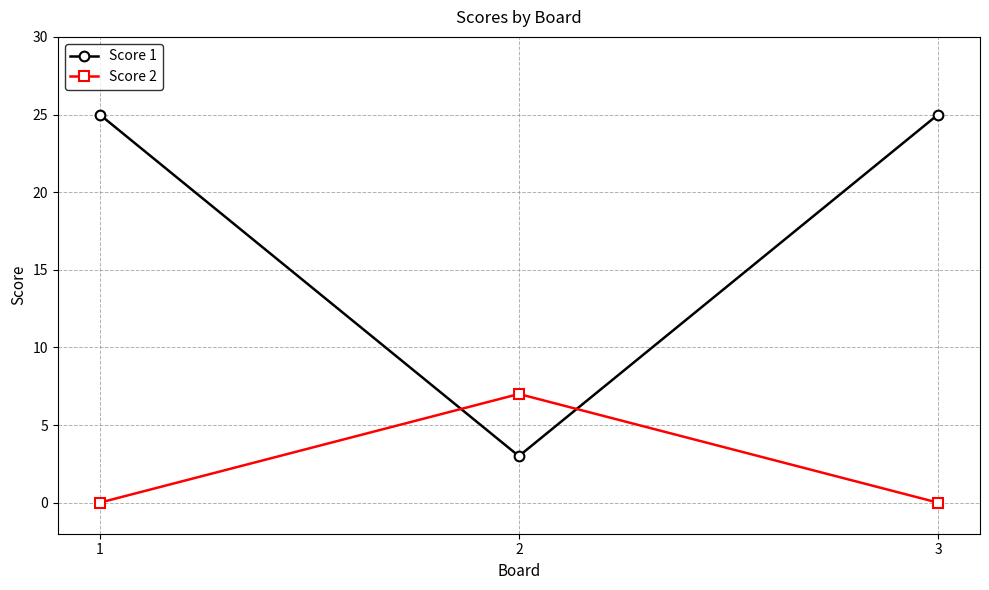

Reading left to right, extract all data points from this chart.

Score 1: 1=25	2=3	3=25
Score 2: 1=0	2=7	3=0